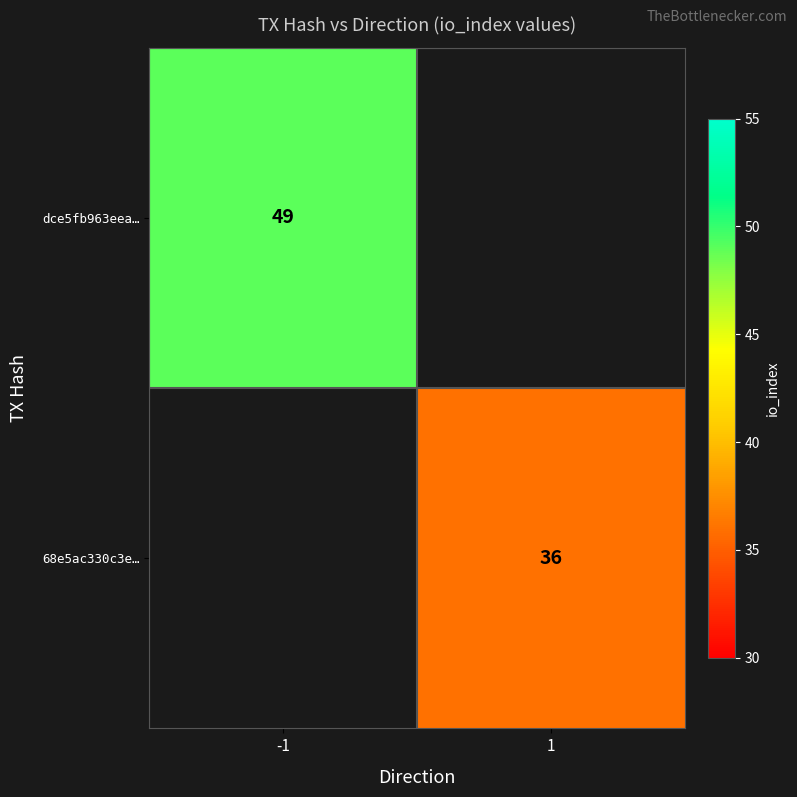

The dce5fb963eea… series shows 73.6 at -1. True or false?

False